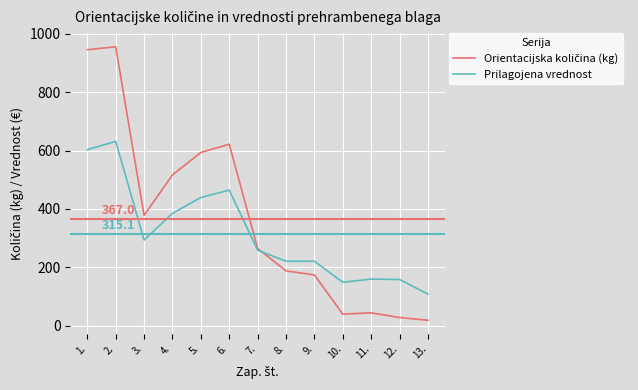

The value of Prilagojena vrednost at 8. is 221.3. True or false?

True